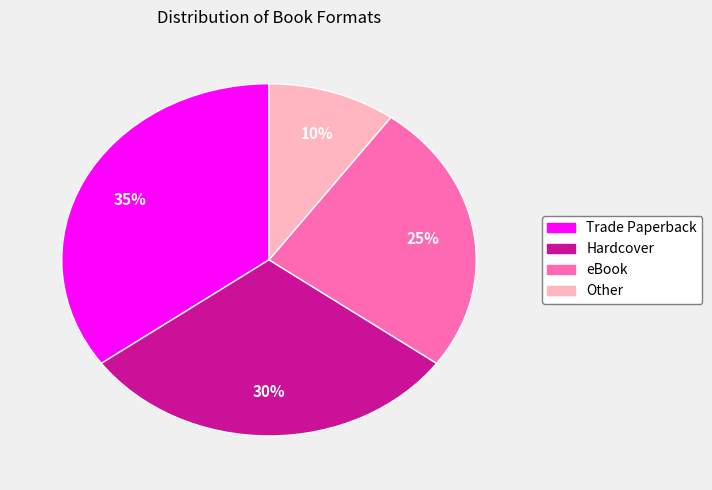

How many slices are in this pie chart?

4